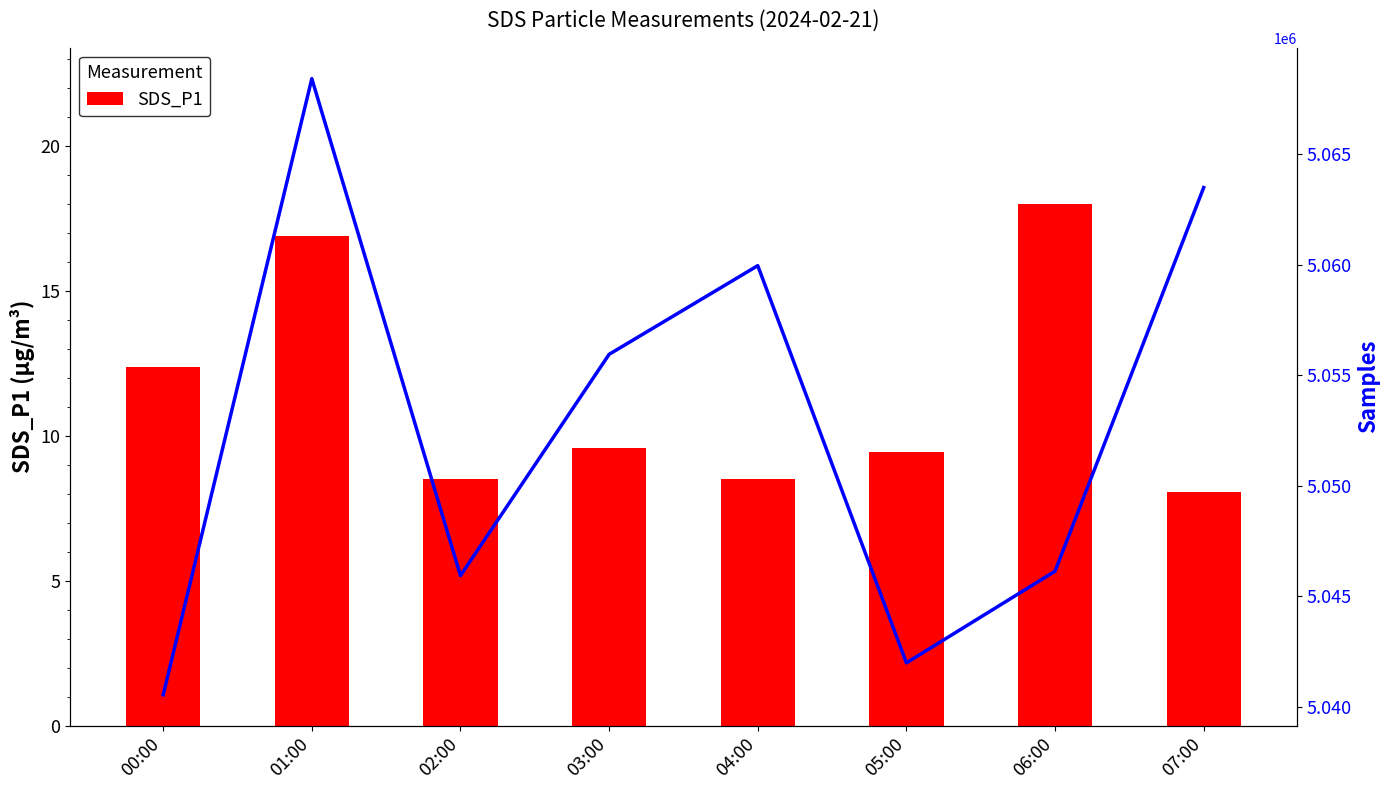

At which label does Samples reach its minimum?

00:00